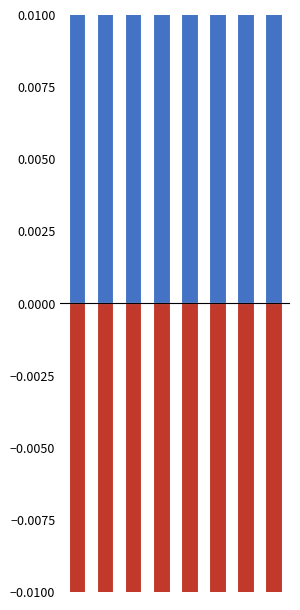

Rank the categories by Fee value from highest to lowest.

1, 3, 5, 0, 2, 4, 6, 7